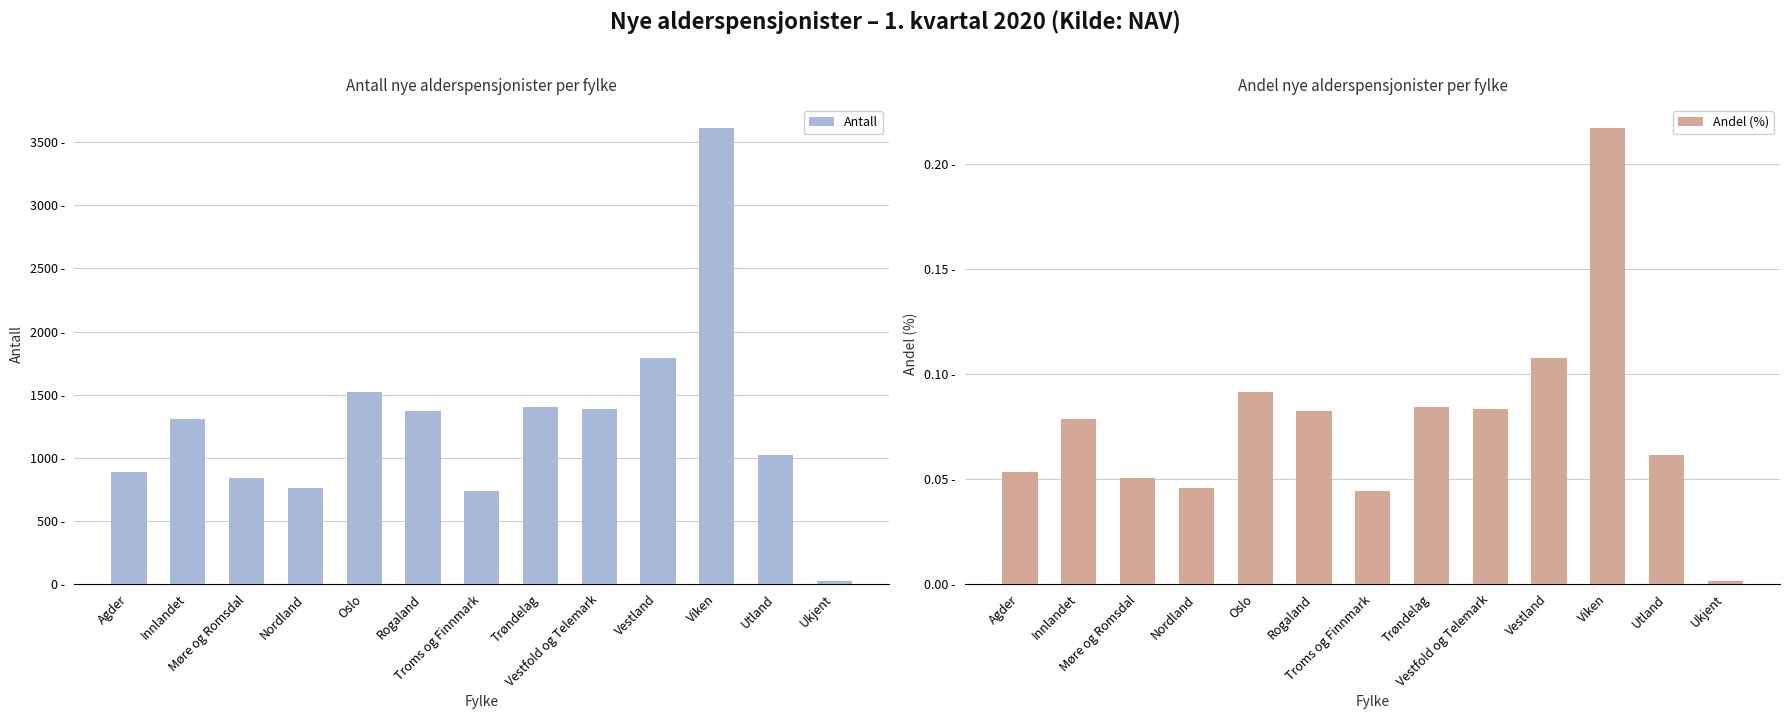

Which label corresponds to the smallest value in the chart?

Ukjent